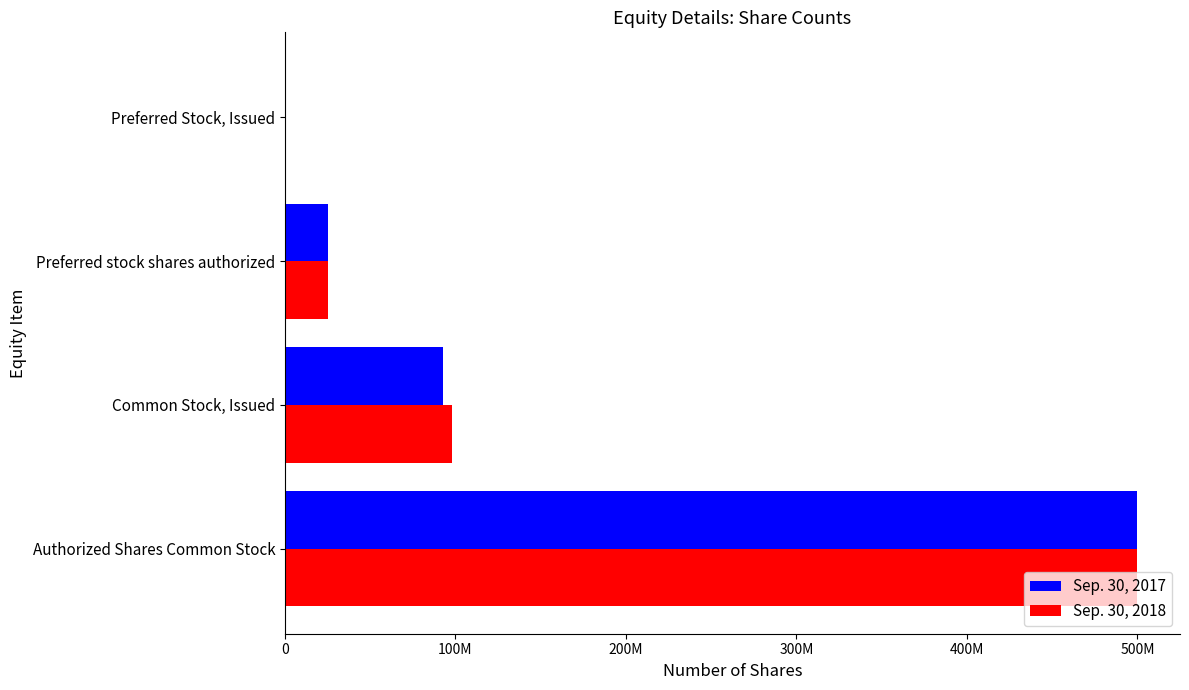

What are all the series names shown in the legend?

Sep. 30, 2017, Sep. 30, 2018